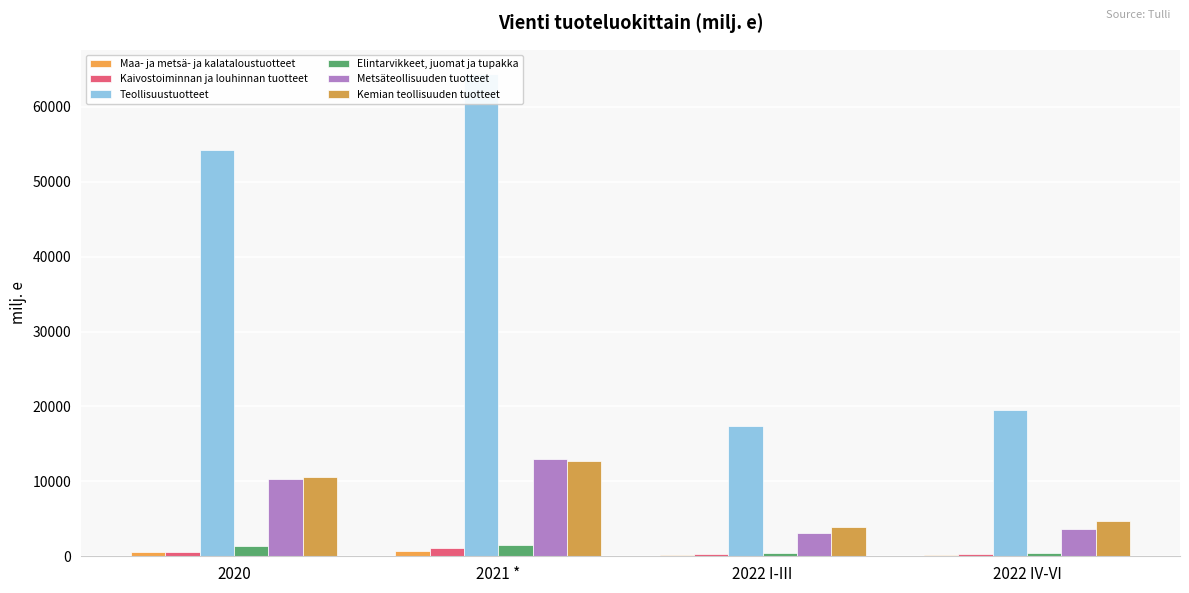

What is the sum of all Maa- ja metsä- ja kalataloustuotteet values?

1636.8